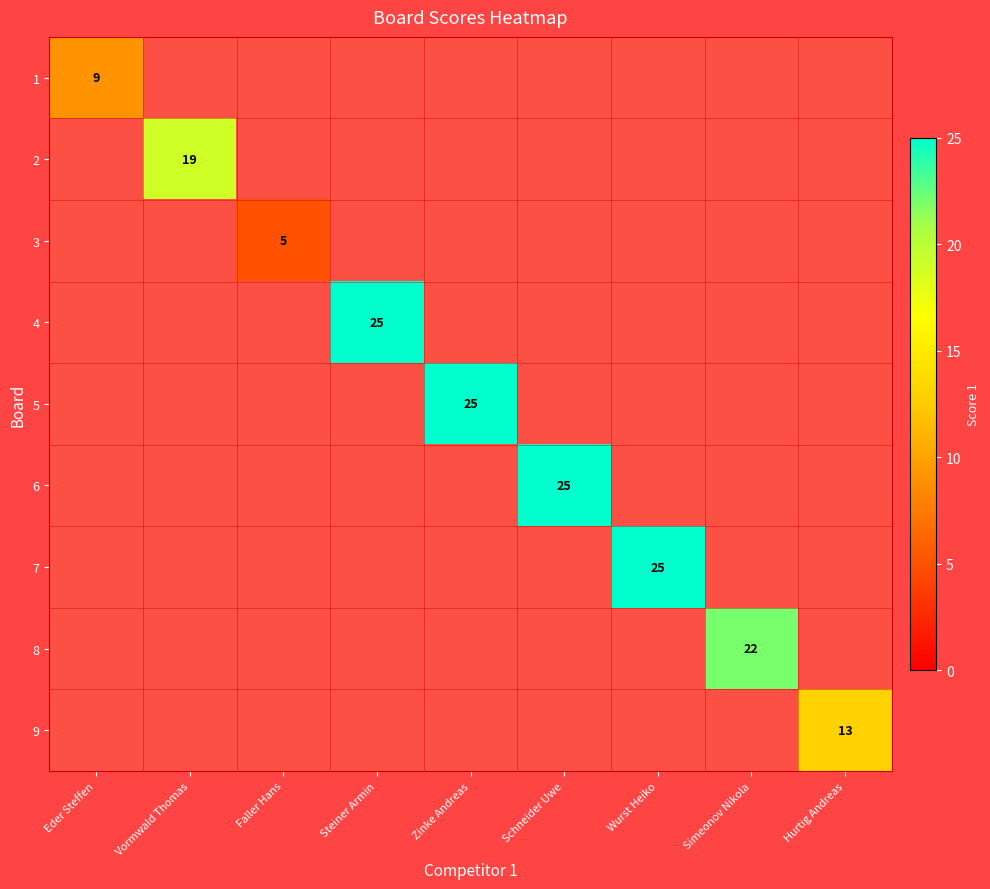

Between Schneider Uwe and Steiner Armin, which is larger?

Steiner Armin